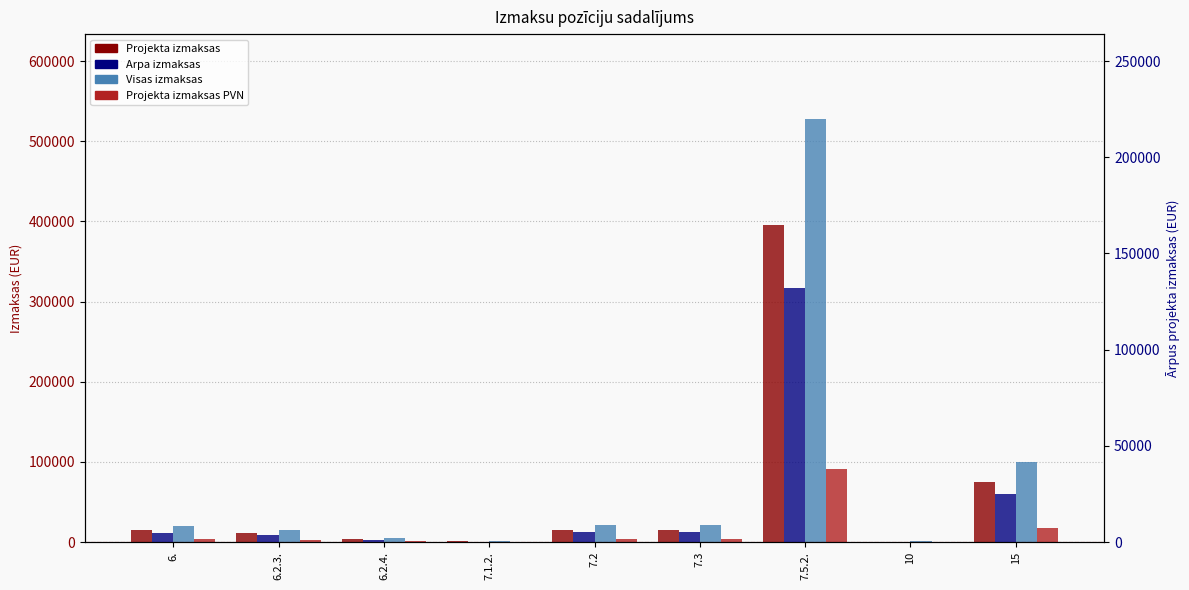

The Visas izmaksas series shows 21000.0 at 7.3. True or false?

True